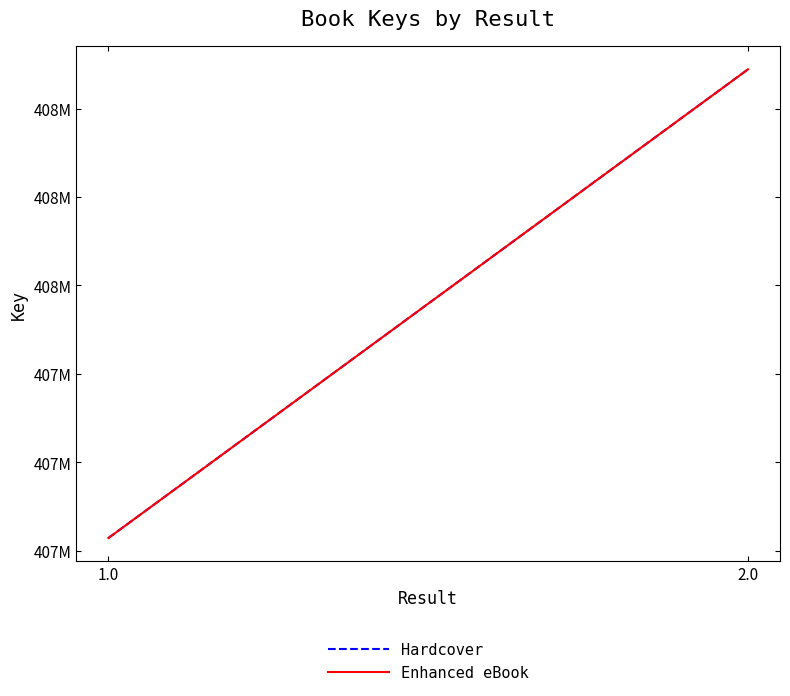

Rank the series at 1.0 from lowest to highest value.

Hardcover, Enhanced eBook